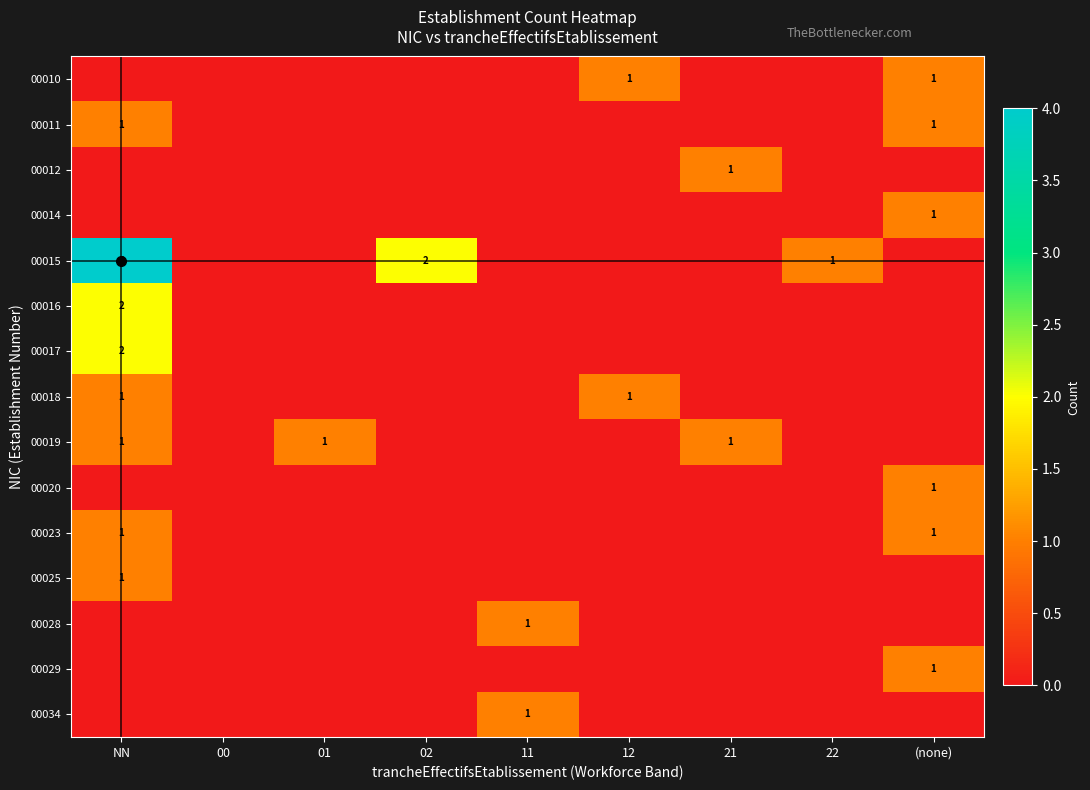

What is the difference between the maximum and minimum values in the 21 series?

1